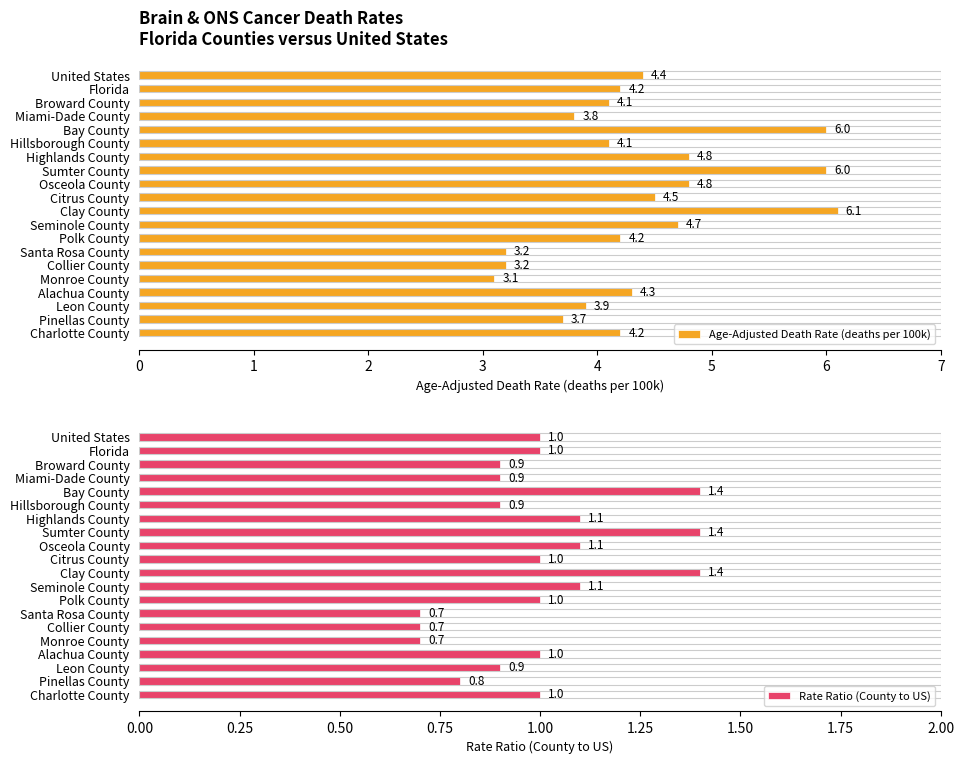

Which category has the highest value in the Age-Adjusted Death Rate (deaths per 100k) series?

Clay County